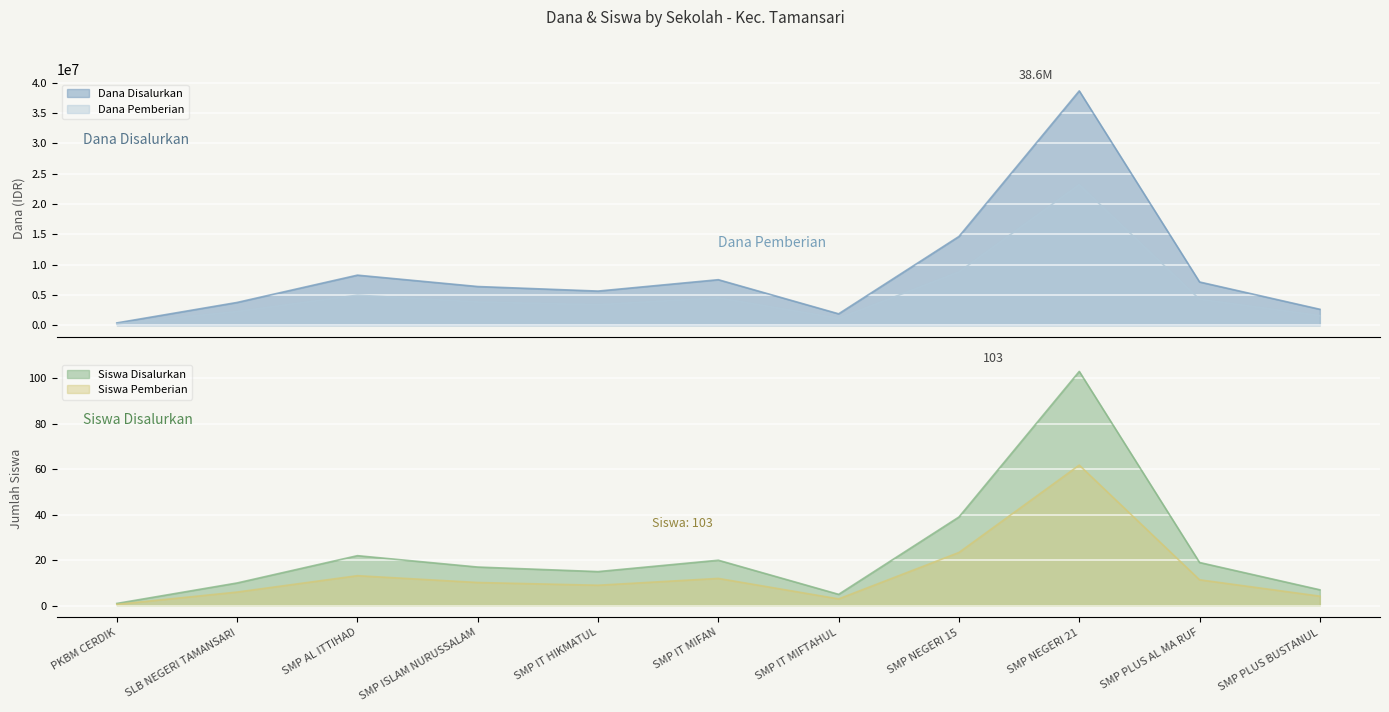

True or false: Dana Pemberian and Siswa Disalurkan cross at least once.

False